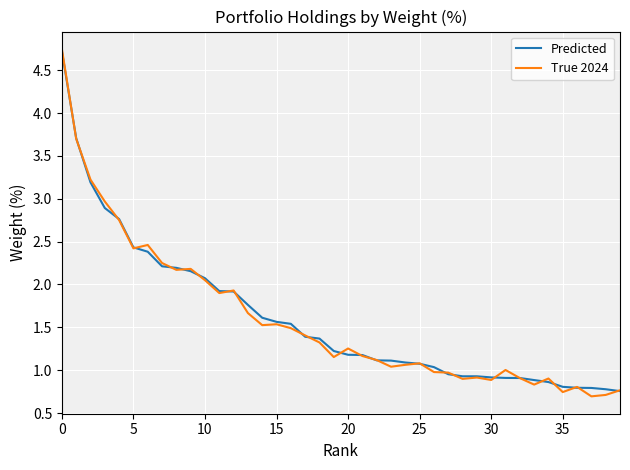

Which series has the largest range (max minus min)?

True 2024